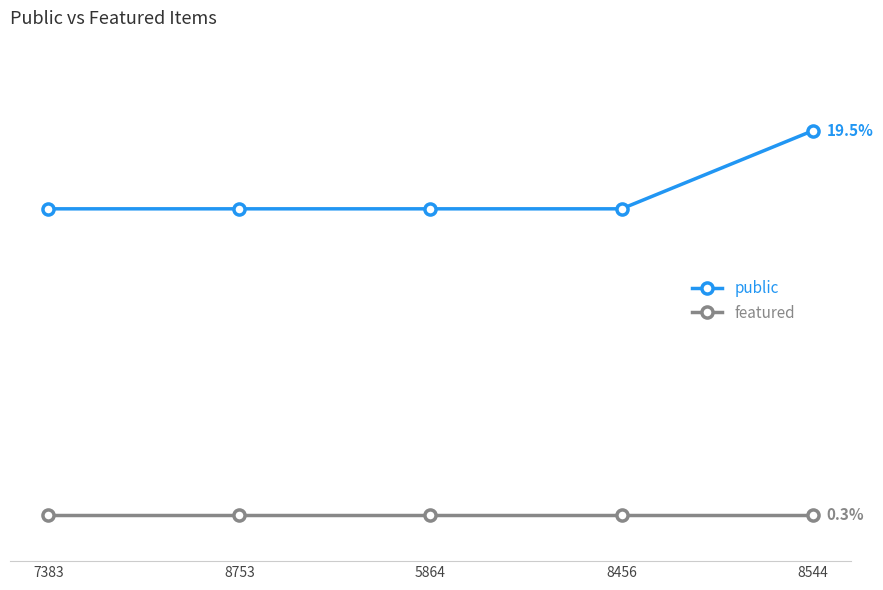

What are all the series names shown in the legend?

public, featured